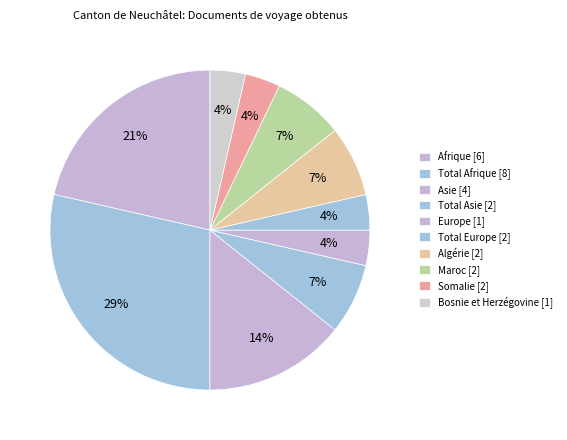

Do Europe [1] and Total Asie [2] together represent more than half of the pie?

No